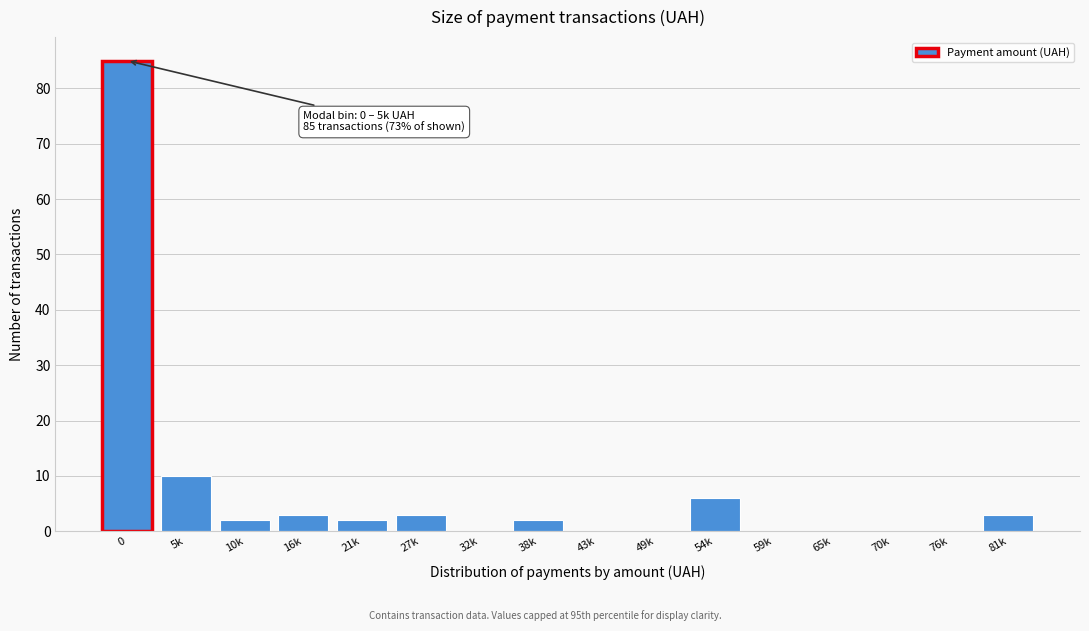

Reading left to right, list all the values displayed in this chart.

0=85	5k=10	10k=2	16k=3	21k=2	27k=3	32k=0	38k=2	43k=0	49k=0	54k=6	59k=0	65k=0	70k=0	76k=0	81k=3